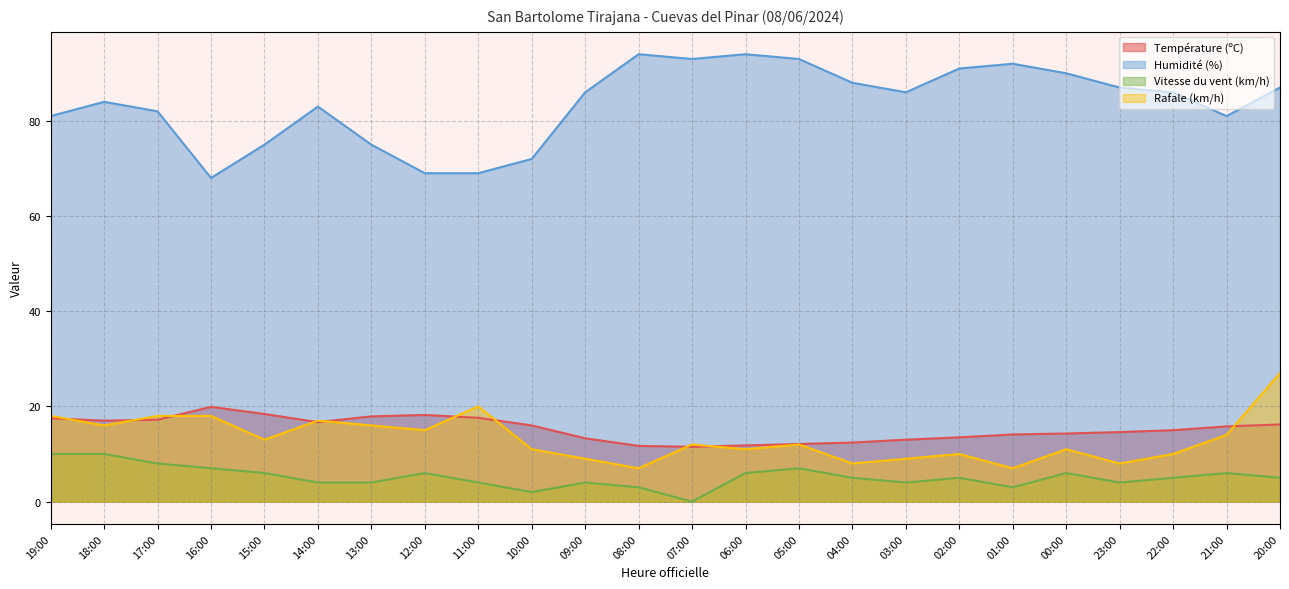

Reading left to right, list all the values displayed in this chart.

Température (ºC): 19:00=17.5	18:00=17.0	17:00=17.2	16:00=19.9	15:00=18.4	14:00=16.7	13:00=17.9	12:00=18.2	11:00=17.6	10:00=16.0	09:00=13.3	08:00=11.7	07:00=11.5	06:00=11.8	05:00=12.1	04:00=12.4	03:00=13.0	02:00=13.5	01:00=14.1	00:00=14.3	23:00=14.6	22:00=15.0	21:00=15.8	20:00=16.2
Humidité (%): 19:00=81.0	18:00=84.0	17:00=82.0	16:00=68.0	15:00=75.0	14:00=83.0	13:00=75.0	12:00=69.0	11:00=69.0	10:00=72.0	09:00=86.0	08:00=94.0	07:00=93.0	06:00=94.0	05:00=93.0	04:00=88.0	03:00=86.0	02:00=91.0	01:00=92.0	00:00=90.0	23:00=87.0	22:00=86.0	21:00=81.0	20:00=87.0
Vitesse du vent (km/h): 19:00=10.0	18:00=10.0	17:00=8.0	16:00=7.0	15:00=6.0	14:00=4.0	13:00=4.0	12:00=6.0	11:00=4.0	10:00=2.0	09:00=4.0	08:00=3.0	07:00=0.0	06:00=6.0	05:00=7.0	04:00=5.0	03:00=4.0	02:00=5.0	01:00=3.0	00:00=6.0	23:00=4.0	22:00=5.0	21:00=6.0	20:00=5.0
Rafale (km/h): 19:00=18.0	18:00=16.0	17:00=18.0	16:00=18.0	15:00=13.0	14:00=17.0	13:00=16.0	12:00=15.0	11:00=20.0	10:00=11.0	09:00=9.0	08:00=7.0	07:00=12.0	06:00=11.0	05:00=12.0	04:00=8.0	03:00=9.0	02:00=10.0	01:00=7.0	00:00=11.0	23:00=8.0	22:00=10.0	21:00=14.0	20:00=27.0